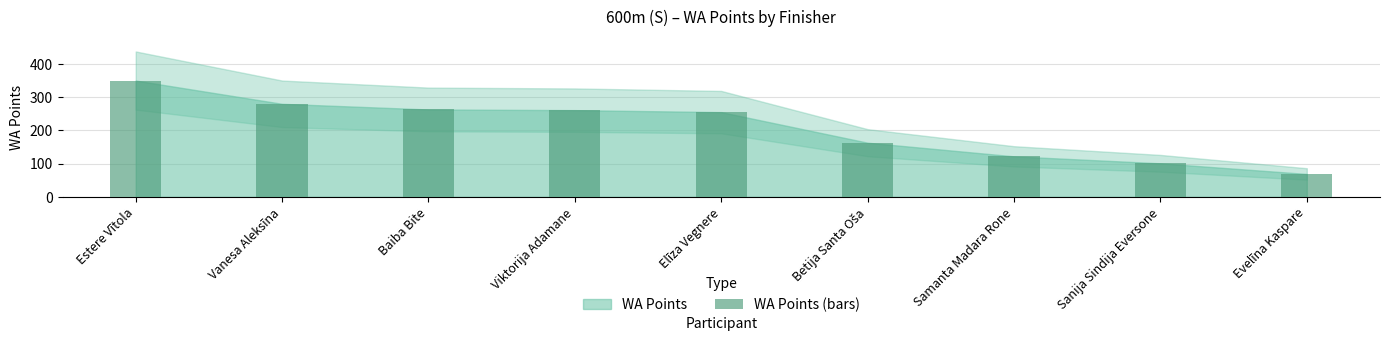

At which category does the chart reach its peak across all series?

Estere Vītola